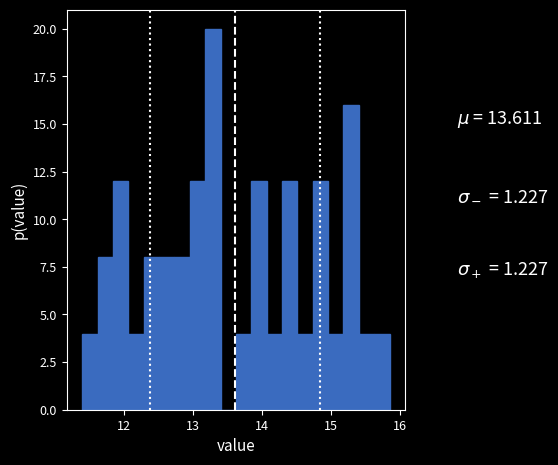

Read against the x-axis, roughly where is the centre of the tallest bar?

13.3